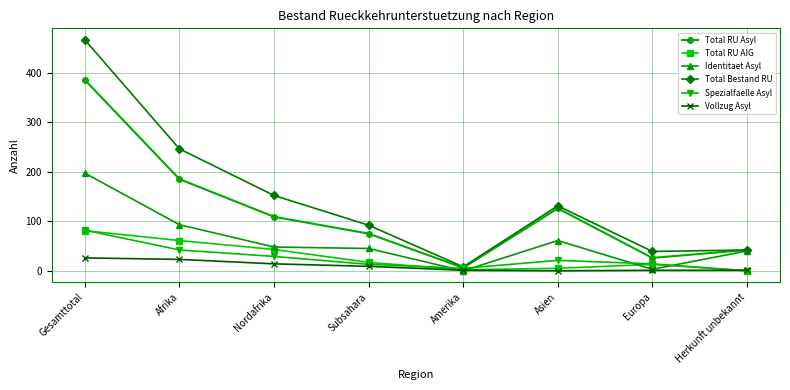

What is the maximum value for Spezialfaelle Asyl?

82